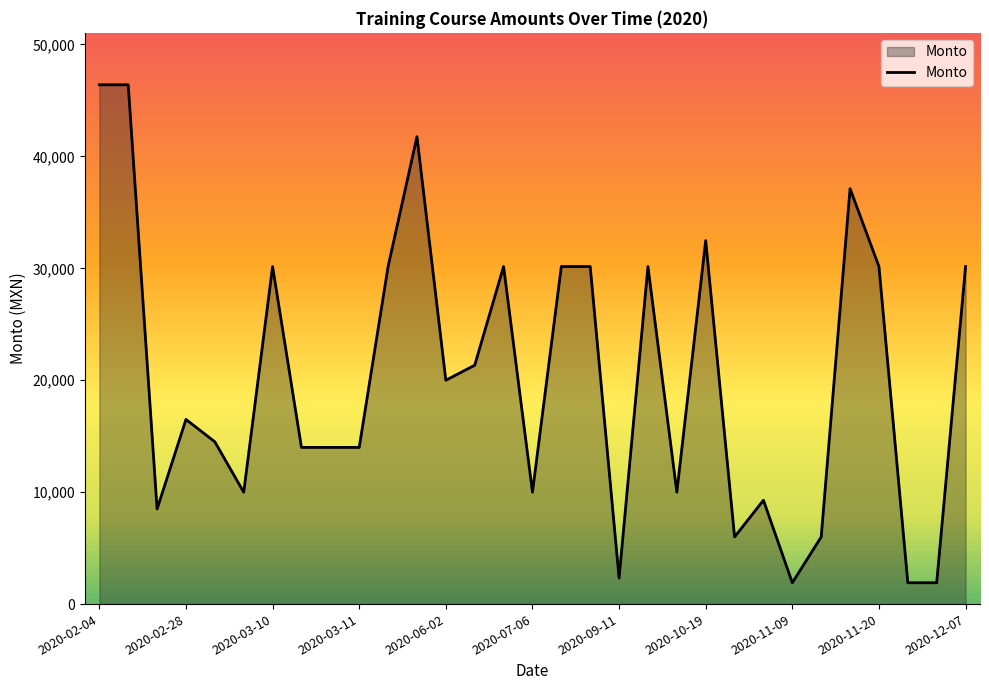

What is the greatest value displayed?

46400.0